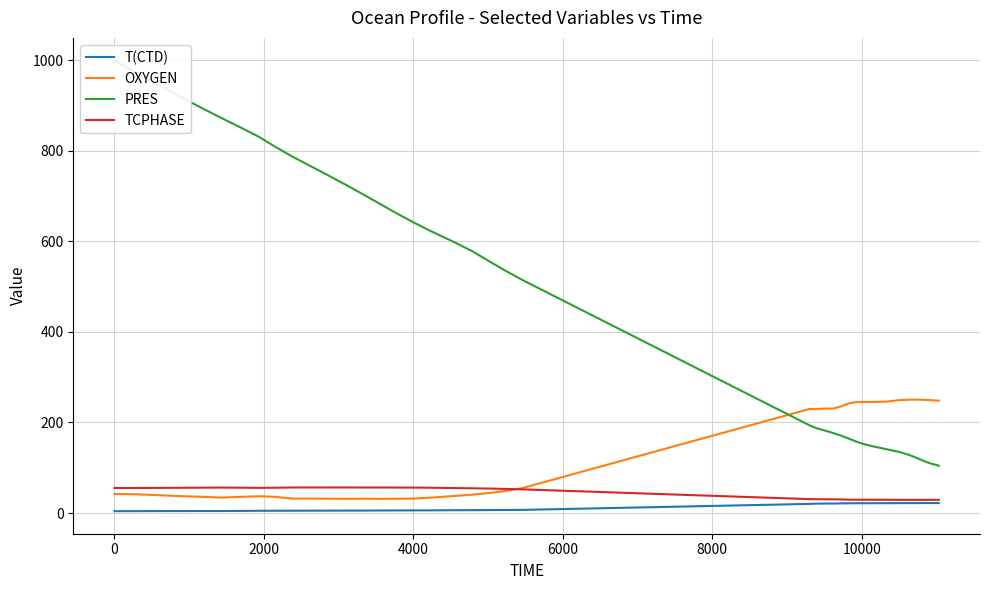

Reading right to left, list all the values displayed in this chart.

T(CTD): 22.2	22.2	22.1	22.1	22.0	22.0	21.8	21.8	21.7	21.7	21.7	21.5	21.1	21.0	20.8	20.3	7.0	6.9	6.6	6.5	6.3	6.1	6.0	5.8	5.7	5.6	5.5	5.4	5.3	5.3	5.2	5.1	4.8	4.6	4.6	4.5	4.5	4.4	4.3	4.2
OXYGEN: 248.2	249.5	250.1	250.6	250.4	249.4	246.2	245.2	245.4	244.7	242.6	235.7	230.7	230.8	229.5	230.1	55.1	48.7	44.3	40.8	37.5	34.3	32.1	31.8	31.4	31.8	31.5	31.9	32.0	32.1	35.9	37.2	35.8	34.2	35.9	37.1	38.7	40.4	41.7	42.1
PRES: 104.6	110.3	116.2	122.3	128.1	134.9	140.9	147.0	152.7	158.0	163.9	170.5	176.6	182.7	187.7	193.2	514.8	535.0	556.4	577.4	599.8	620.9	641.5	662.4	683.5	704.3	724.9	746.6	767.2	787.7	809.0	830.2	851.1	872.4	893.3	914.8	935.3	956.6	978.3	999.3
TCPHASE: 29.2	29.1	29.1	29.1	29.2	29.2	29.4	29.5	29.5	29.5	29.7	30.1	30.4	30.5	30.6	30.8	52.4	53.4	54.1	54.7	55.3	55.9	56.3	56.4	56.5	56.5	56.5	56.5	56.5	56.5	55.9	55.8	56.1	56.4	56.1	55.9	55.7	55.5	55.3	55.3